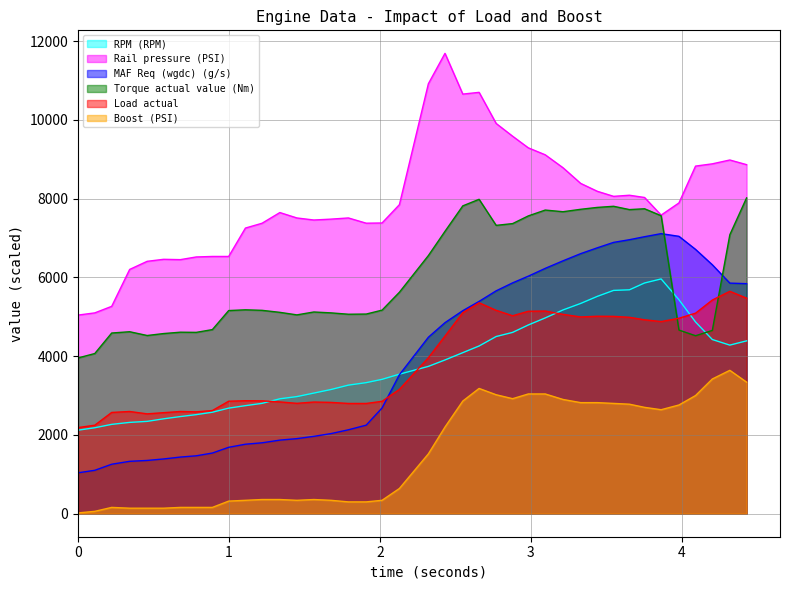

Rank the series at 114.611 from highest to lowest value.

Rail pressure (PSI), MAF Req (wgdc) (g/s), RPM (RPM), Load actual, Torque actual value (Nm), Boost (PSI)